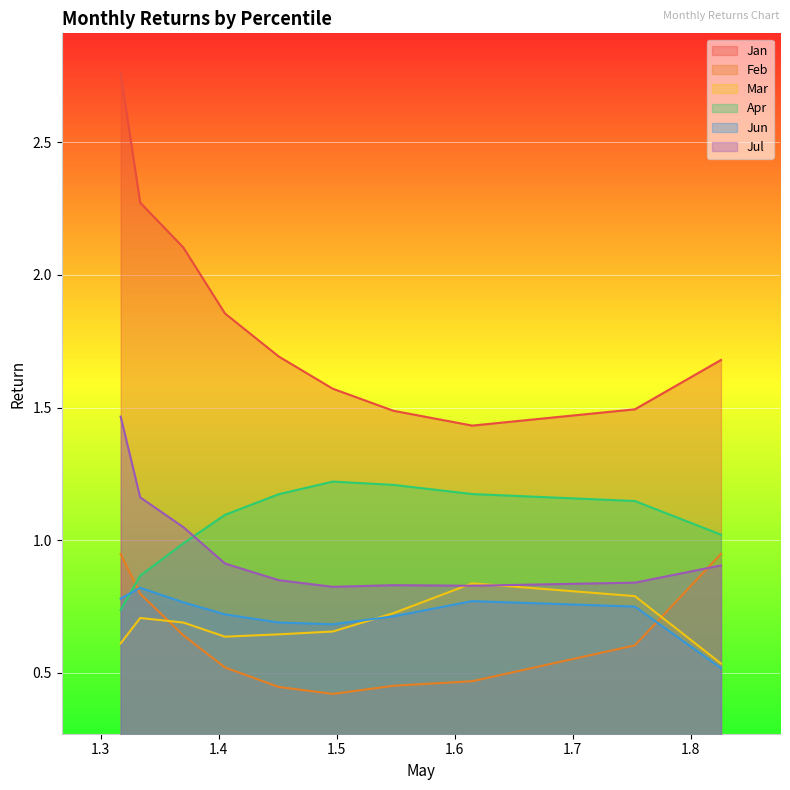

True or false: Feb and Jan intersect in this chart.

False